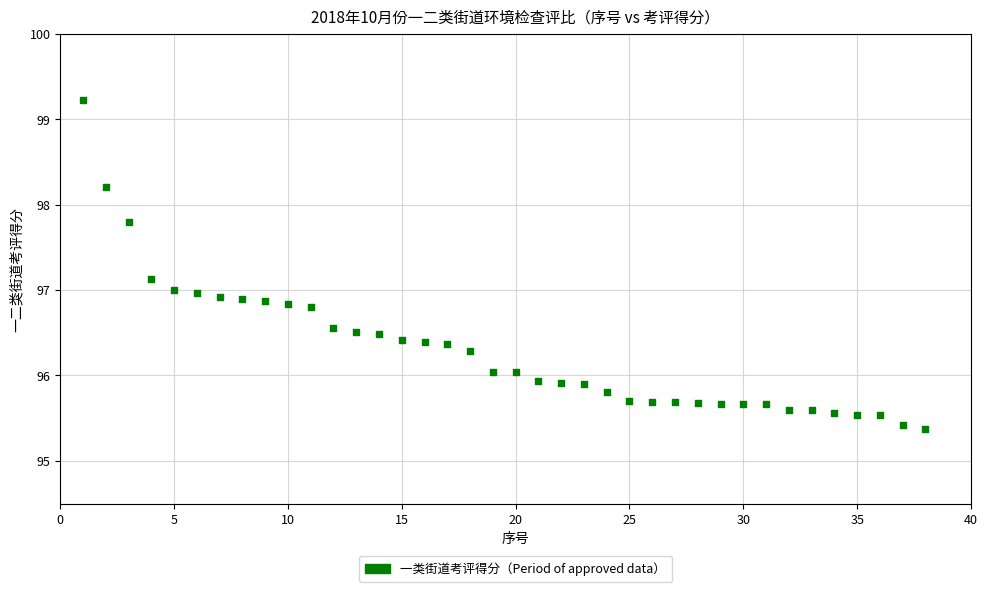

What is the range of X values (max minus min)?

37.0